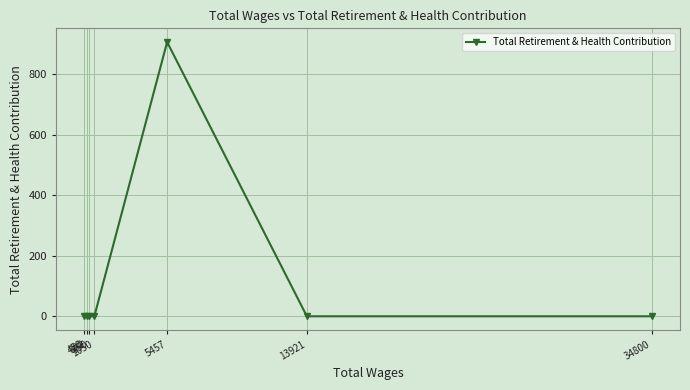

Reading left to right, extract all data points from this chart.

450=0	600=0	750=0	1050=0	5457=907	13921=0	34800=0